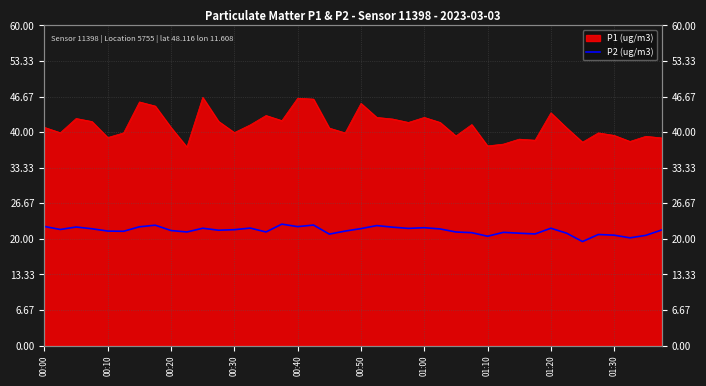

What position from the right is 14?

26